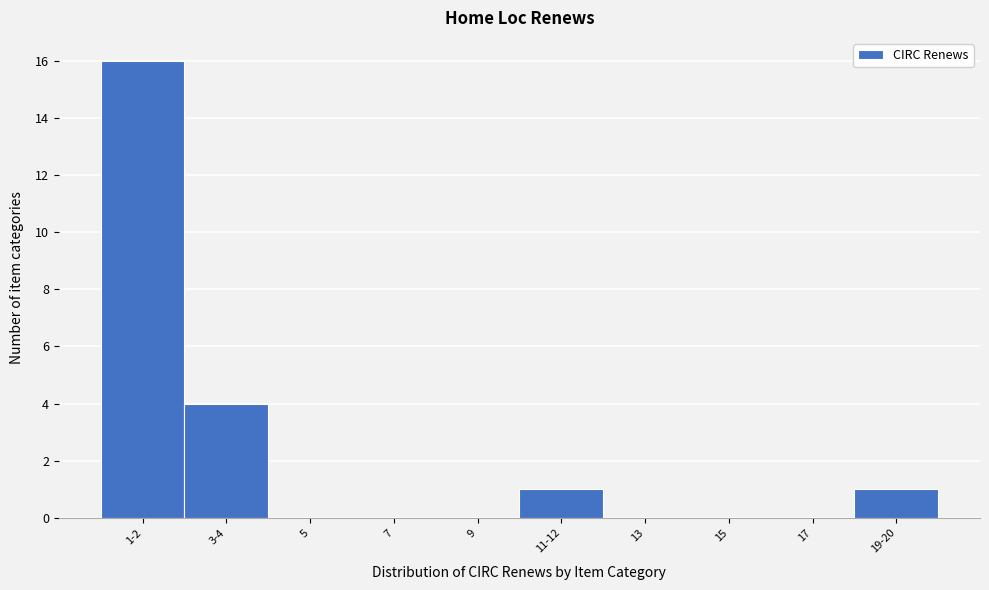

Reading right to left, list all the values displayed in this chart.

19-20=1	17=0	15=0	13=0	11-12=1	9=0	7=0	5=0	3-4=4	1-2=16